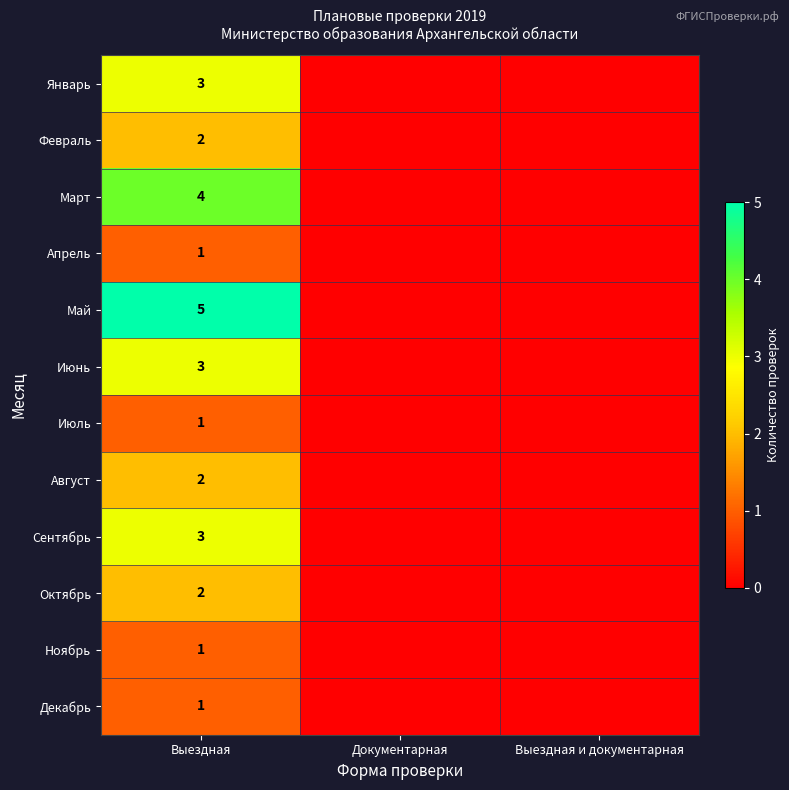

Count the number of categories in the chart.

3